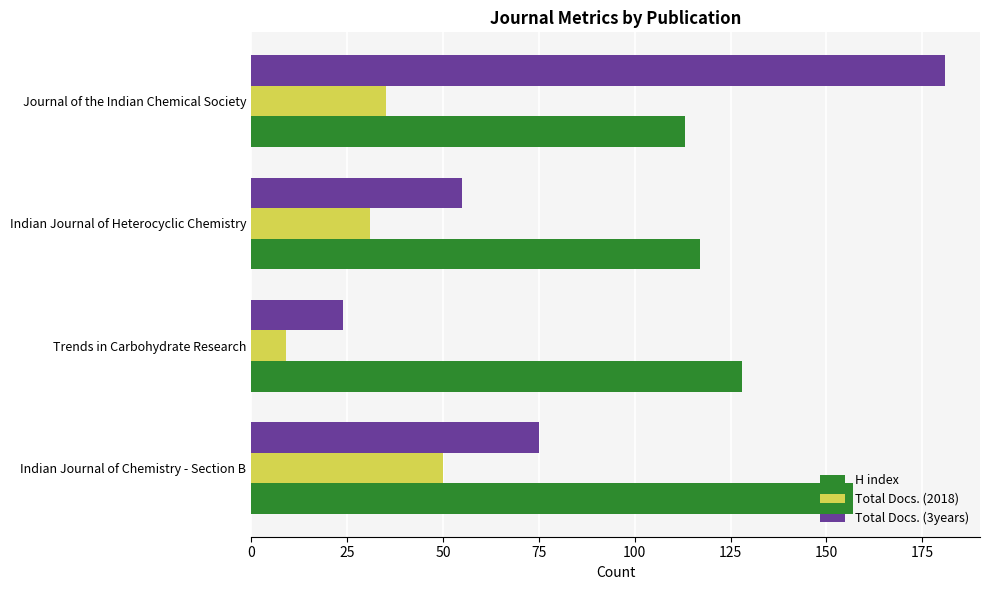

List the labels in order of Total Docs. (2018) value, smallest first.

Trends in Carbohydrate Research, Indian Journal of Heterocyclic Chemistry, Journal of the Indian Chemical Society, Indian Journal of Chemistry - Section B